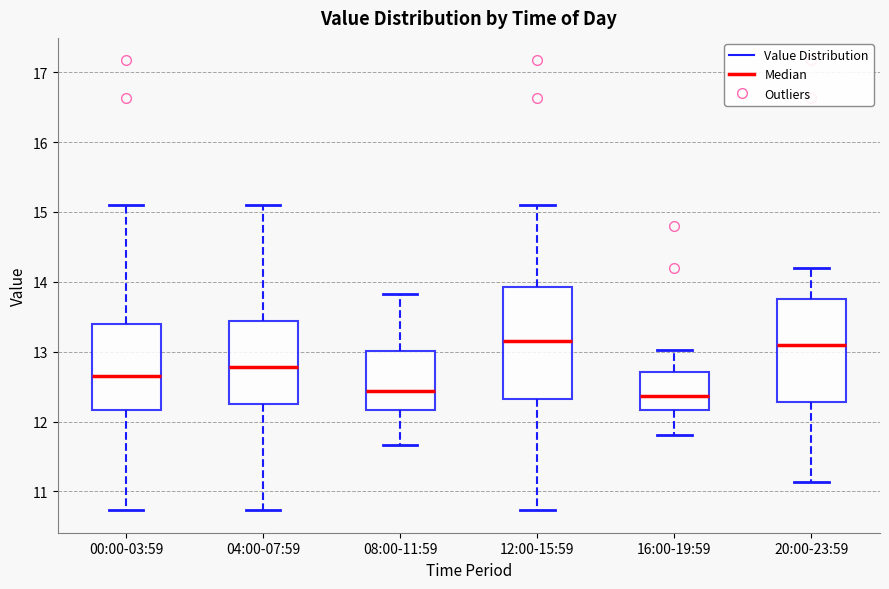

Reading left to right, transcribe this box plot: for each box, give where its median line is, the range the box spans, and where its two whiskers end, as read against the y-axis. The values are not printed on the chart, so give them approximately, as read against the axis.

00:00-03:59: median 12.7, box 12.2 to 13.4, whiskers 10.7 to 15.1
04:00-07:59: median 12.8, box 12.3 to 13.4, whiskers 10.7 to 15.1
08:00-11:59: median 12.4, box 12.2 to 13.0, whiskers 11.7 to 13.8
12:00-15:59: median 13.2, box 12.3 to 13.9, whiskers 10.7 to 15.1
16:00-19:59: median 12.4, box 12.2 to 12.7, whiskers 11.8 to 13.0
20:00-23:59: median 13.1, box 12.3 to 13.8, whiskers 11.1 to 14.2